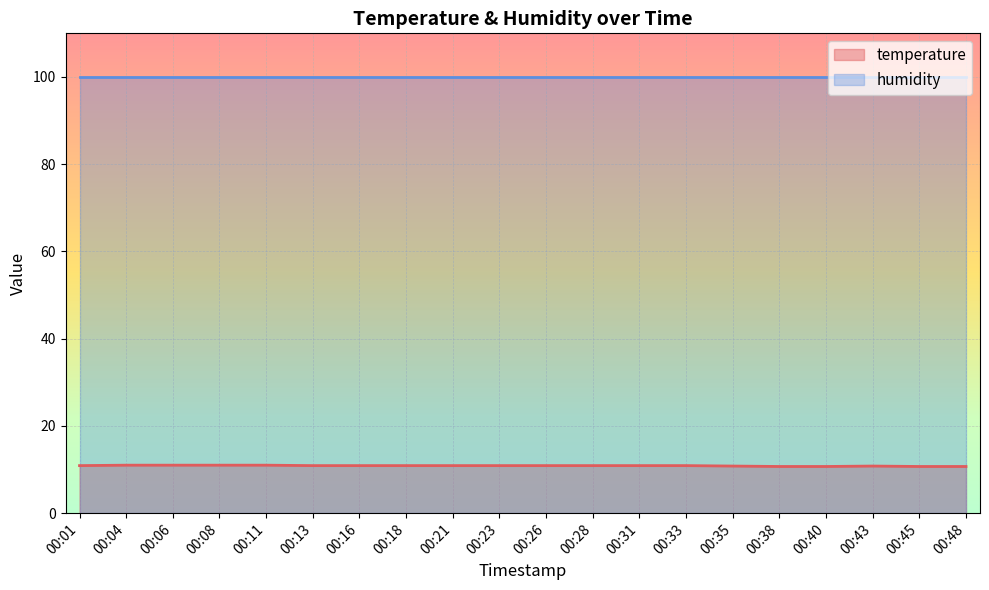

How many lines are shown in the chart?

2